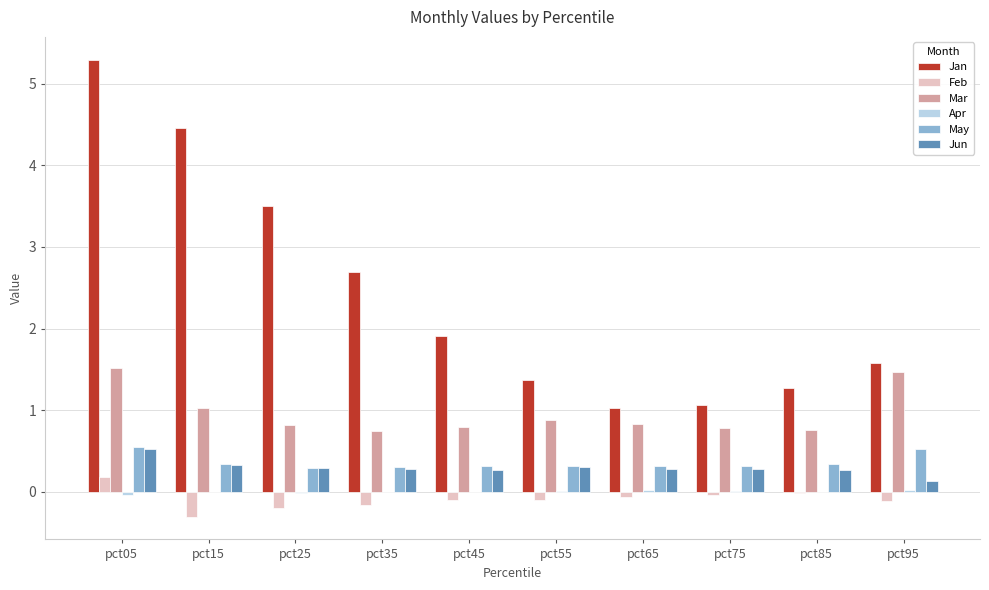

At which category does the chart reach its peak across all series?

pct05